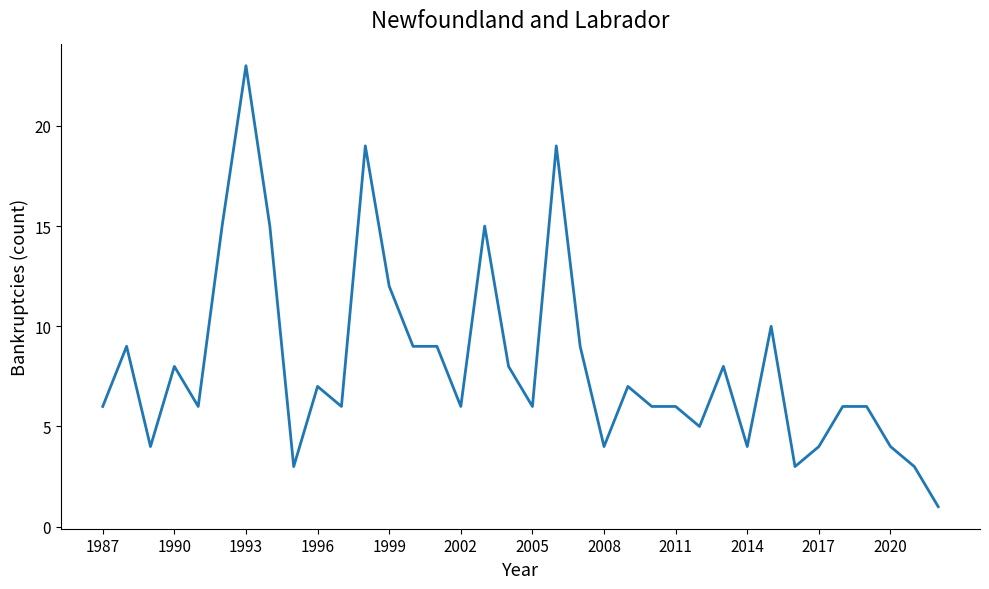

What is the difference between the maximum and minimum values?

22